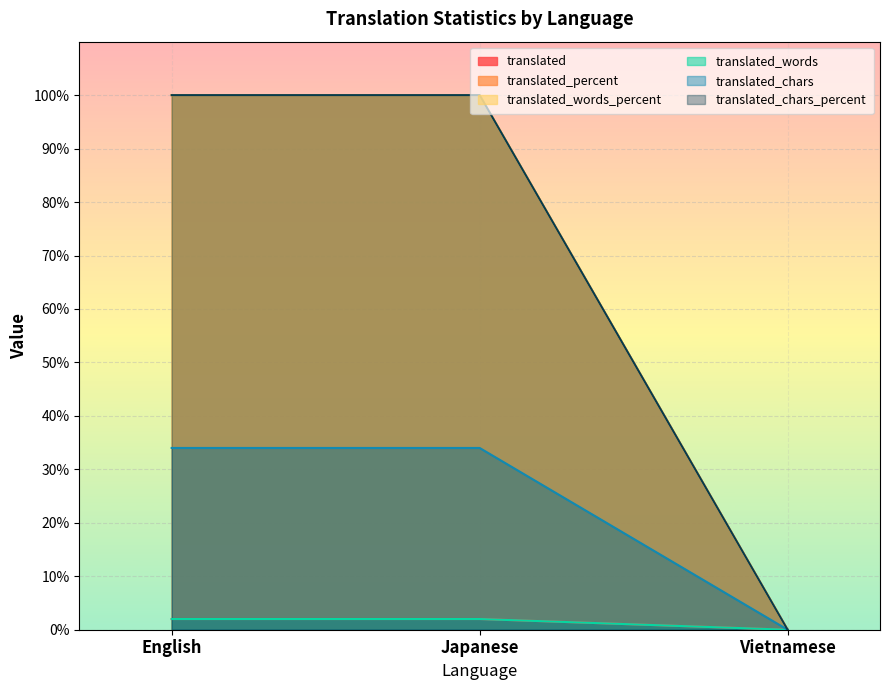

At which category is the sum across all series the highest?

English